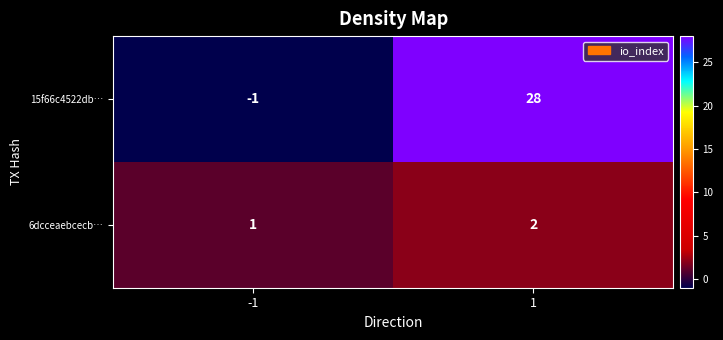

What is the maximum value shown in the chart?

28